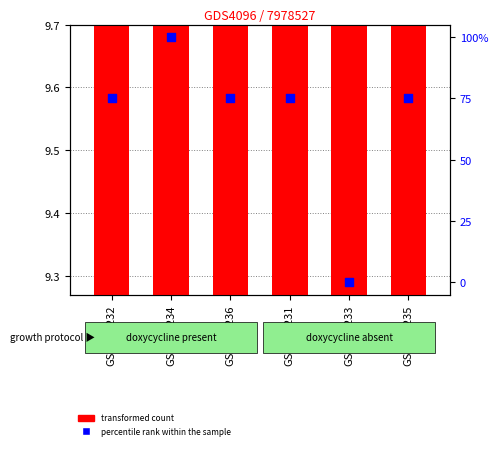

Is the value of percentile rank within the sample at GSM789233 greater than the value of transformed count at GSM789234?

No